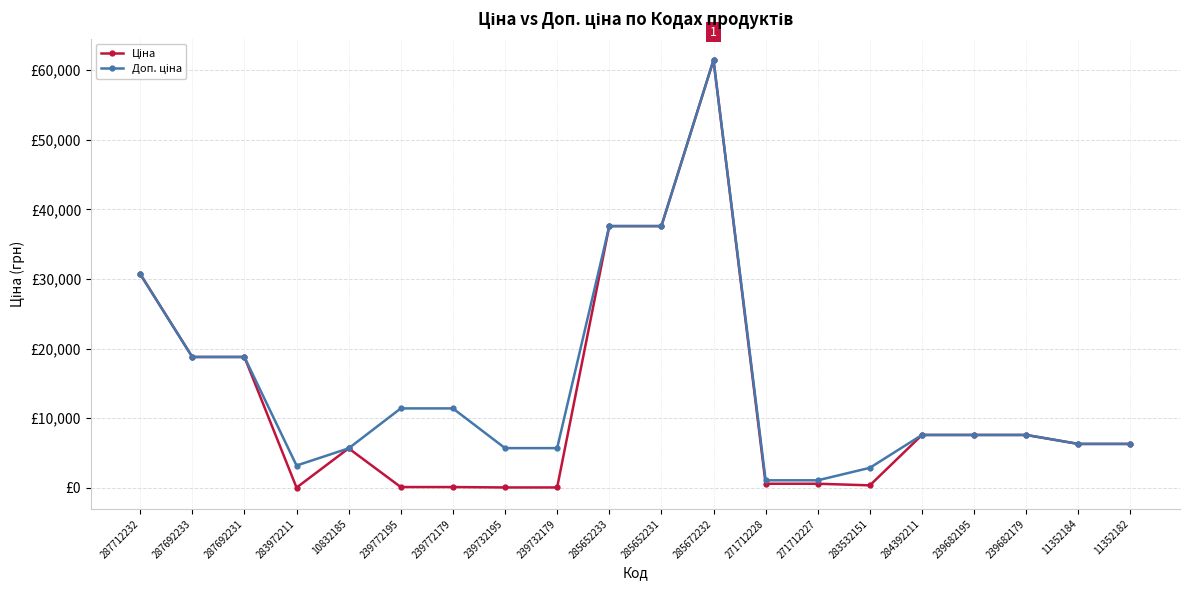

What is the highest value of the Ціна series?

61434.3